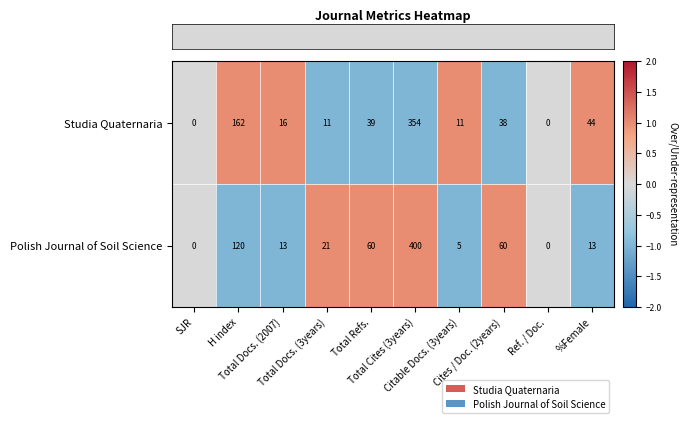

Which series has the largest total across all categories?

Polish Journal of Soil Science